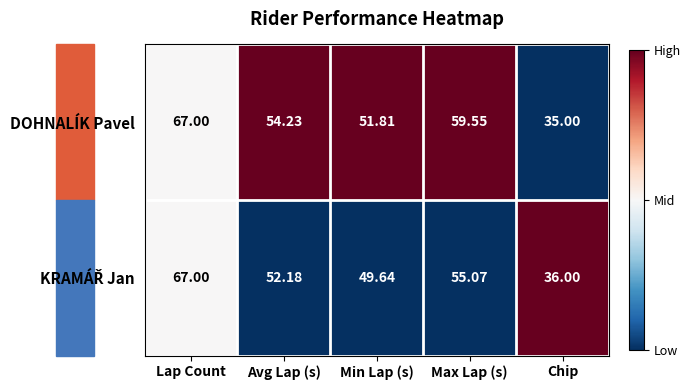

Which series has the widest spread of values?

DOHNALÍK Pavel